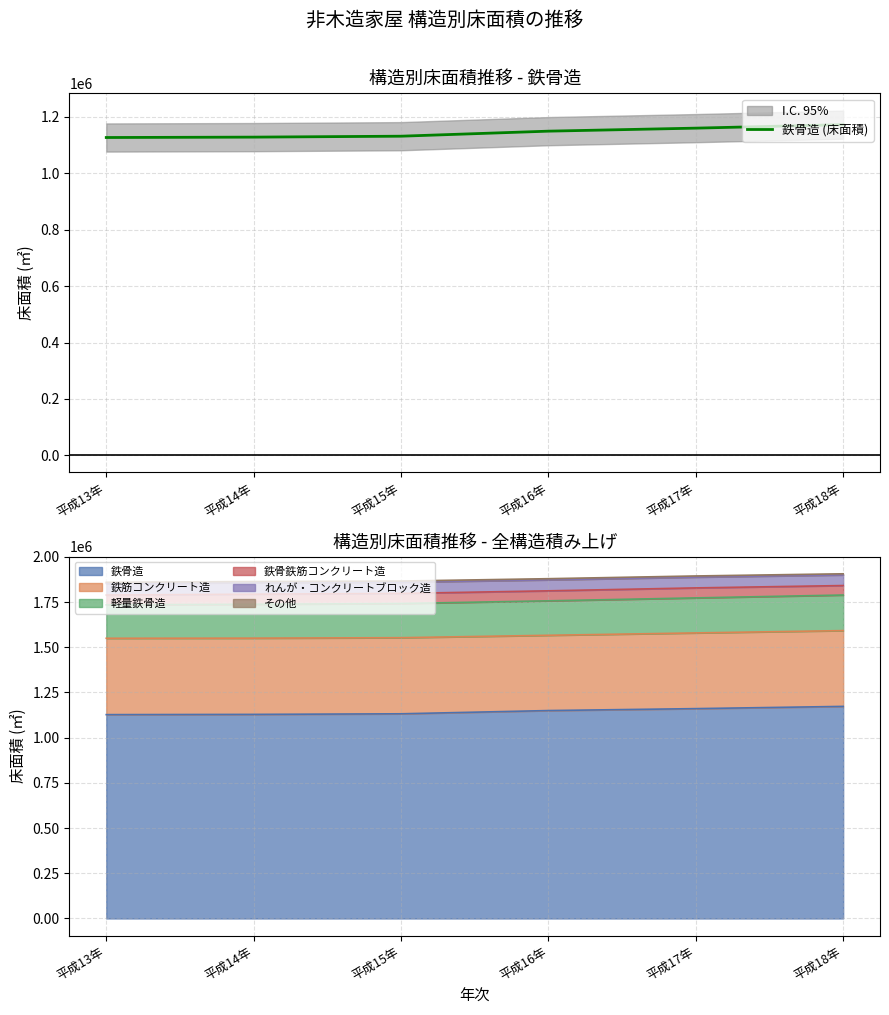

Which category has the highest value across all series?

平成18年